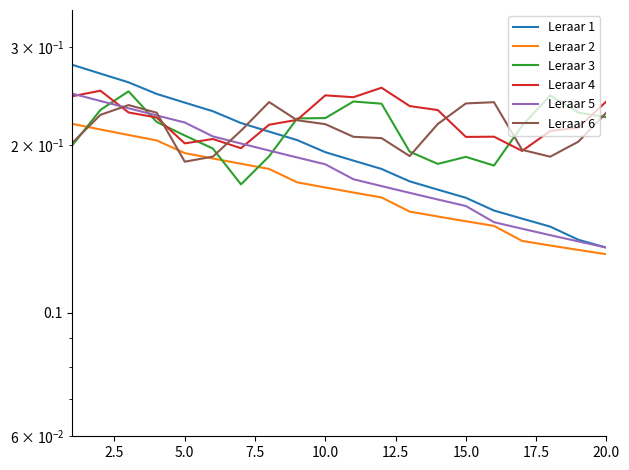

How many interior local valleys does the Leraar 4 series have?

5